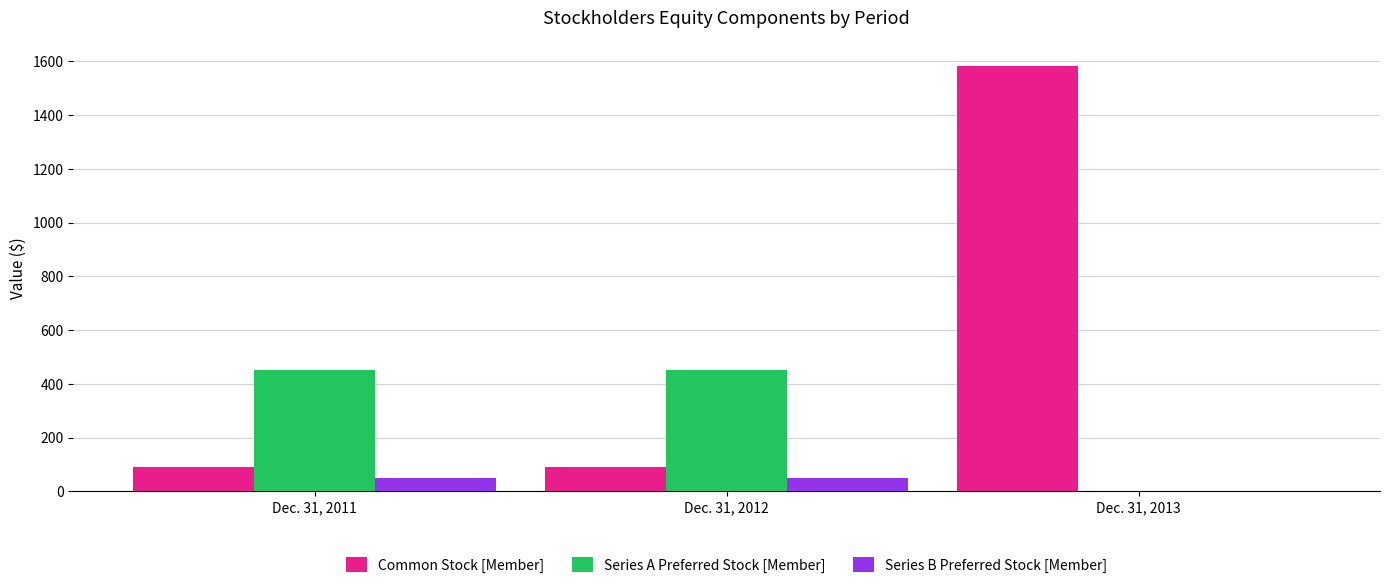

True or false: Common Stock [Member] has a value of 90 at Dec. 31, 2011.

True